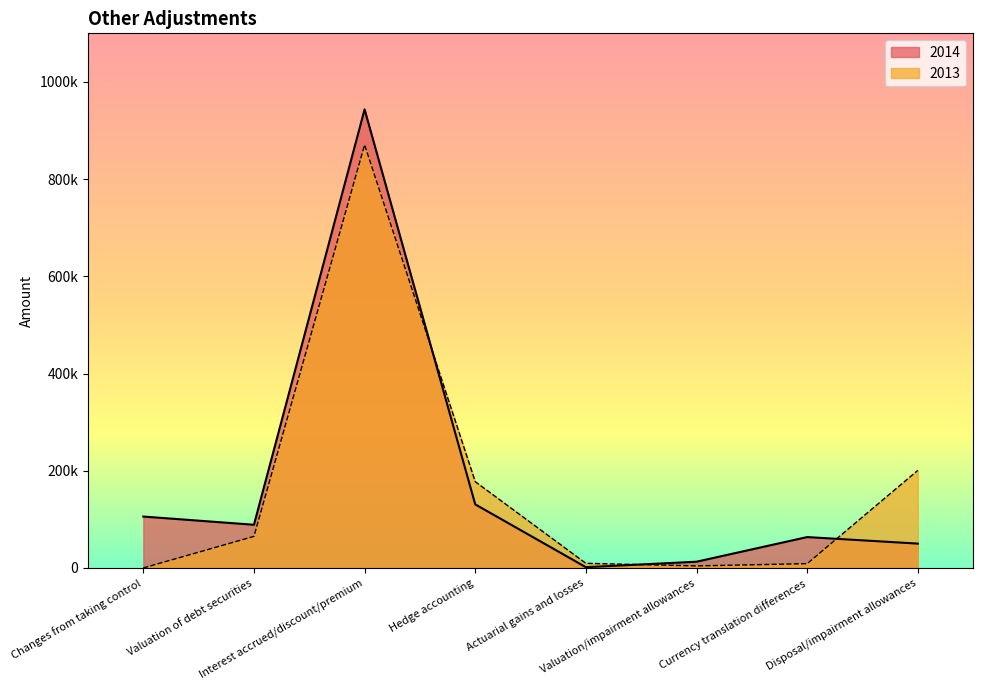

In 2014, how many points are lower than both neighbors (excluding endpoints)?

2